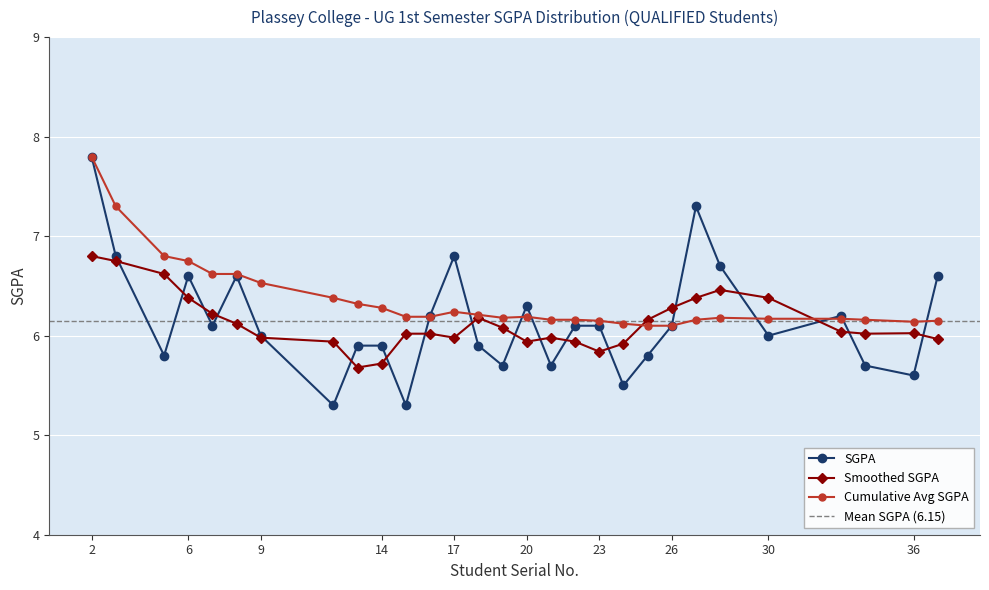

Is it true that the value at 2 is 7.8?

True